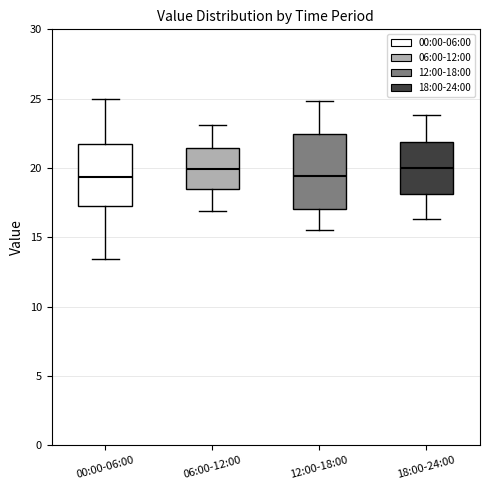

Comparing the boxes themselves (not the whiskers), which one is the tallest?

12:00-18:00